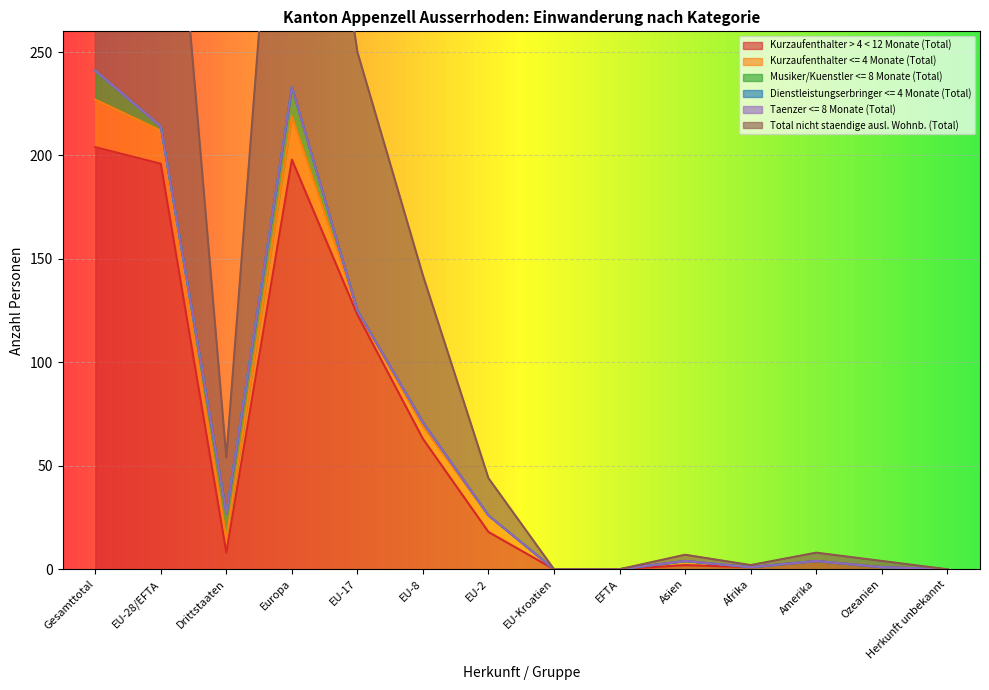

What is the label of the 13th point from the right?

EU-28/EFTA